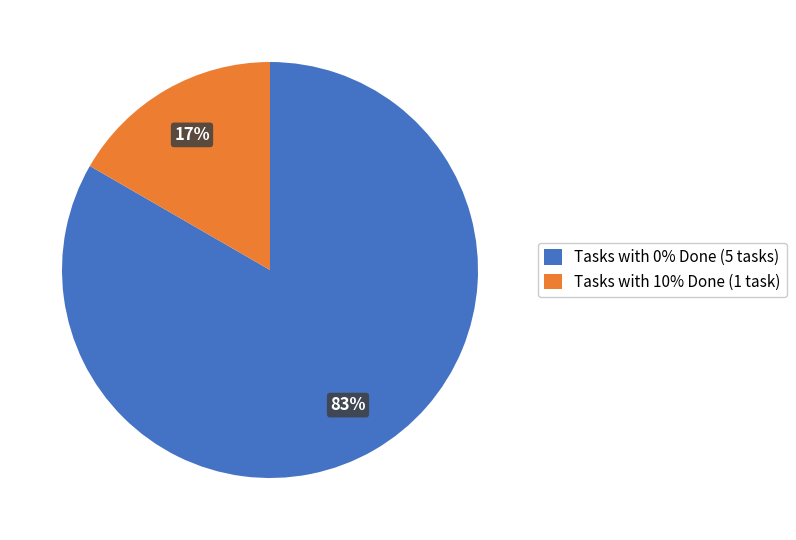

Combined, do Tasks with 0% Done (5 tasks) and Tasks with 10% Done (1 task) account for over 50%?

Yes